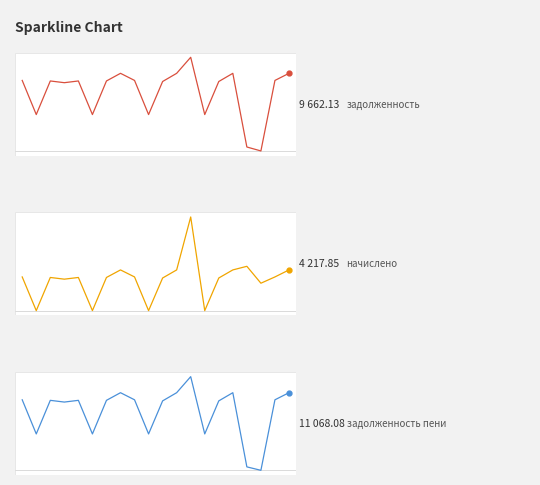

What is the difference between the начислено (col_3) values at 0.6 and 7?

509.0